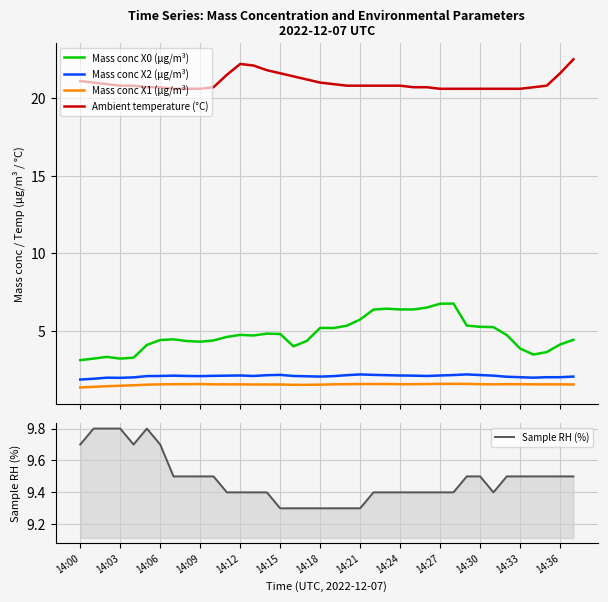

What is the label of the 27th point from the left?

26